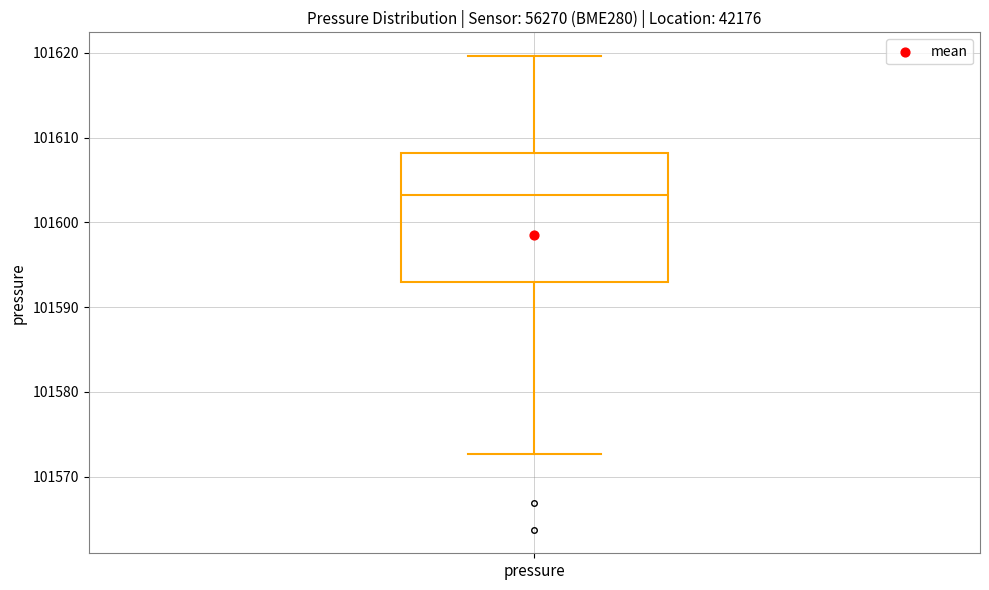

Transcribe this box plot: give where the median line is, the range the box spans, and where the two whiskers end, as read against the y-axis. The values are not printed on the chart, so give them approximately, as read against the axis.

median 101603, box 101593 to 101608, whiskers 101573 to 101620